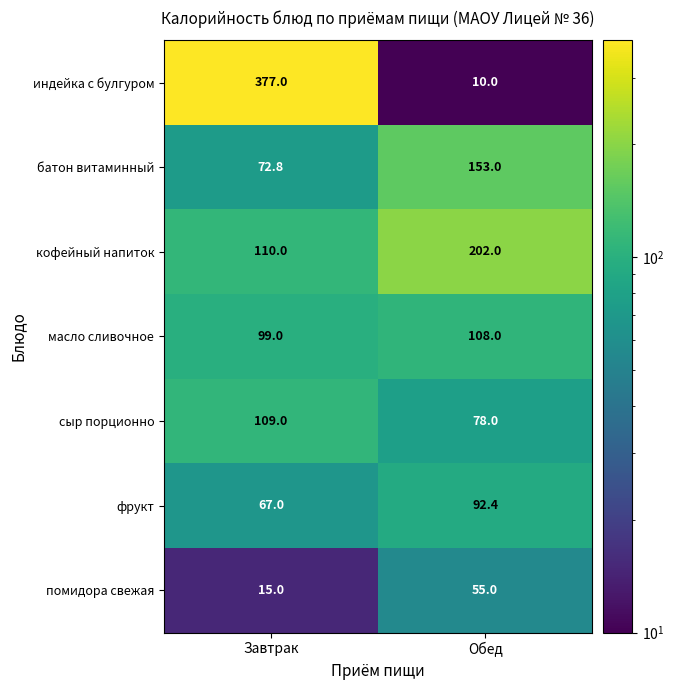

What is the spread (max minus min) of values at Обед?

192.0